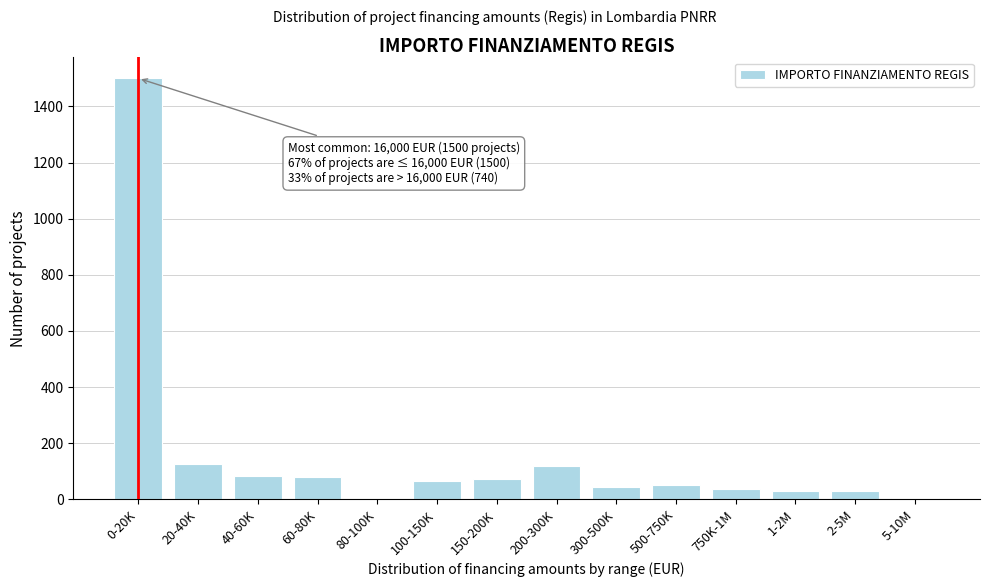

Which has a higher value, 150-200K or 200-300K?

200-300K